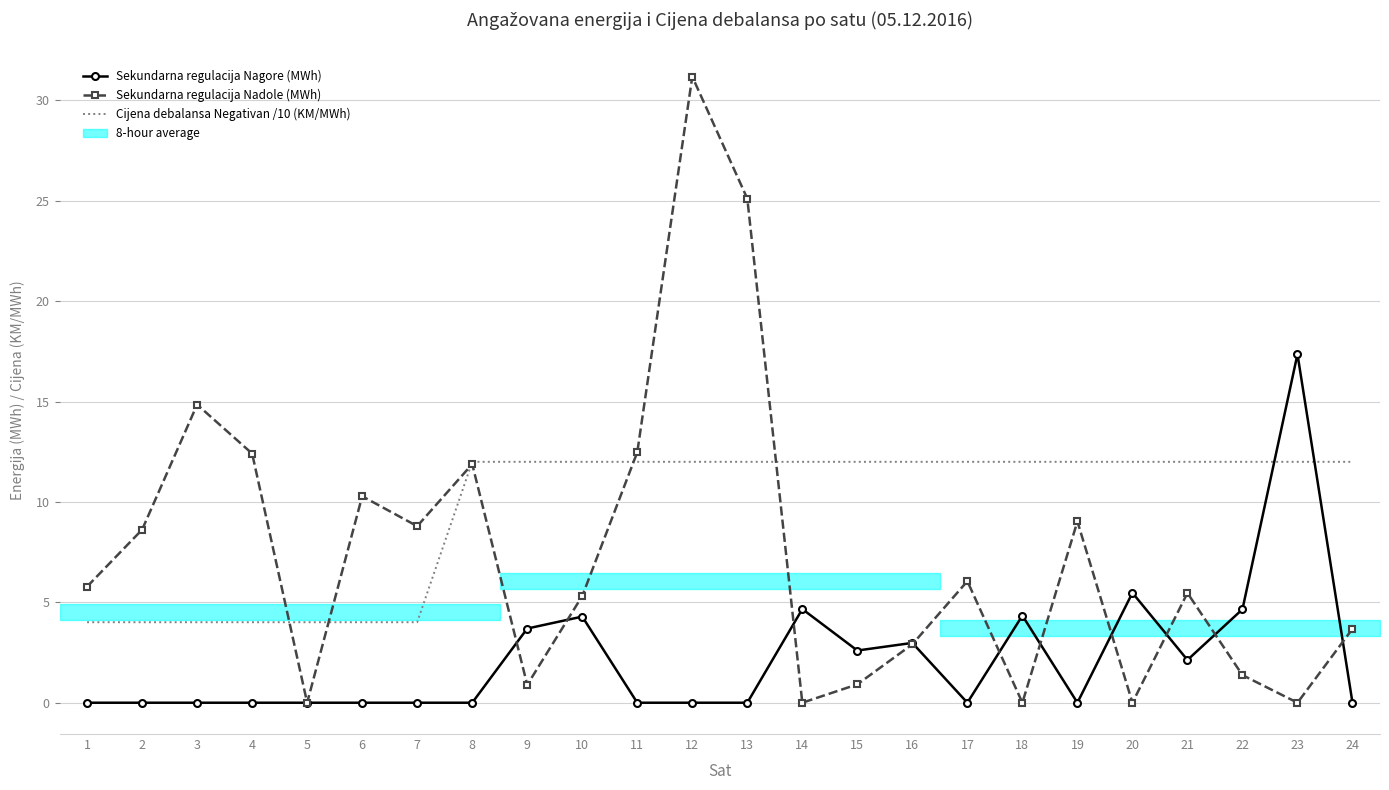

At which category does the chart reach its minimum across all series?

1